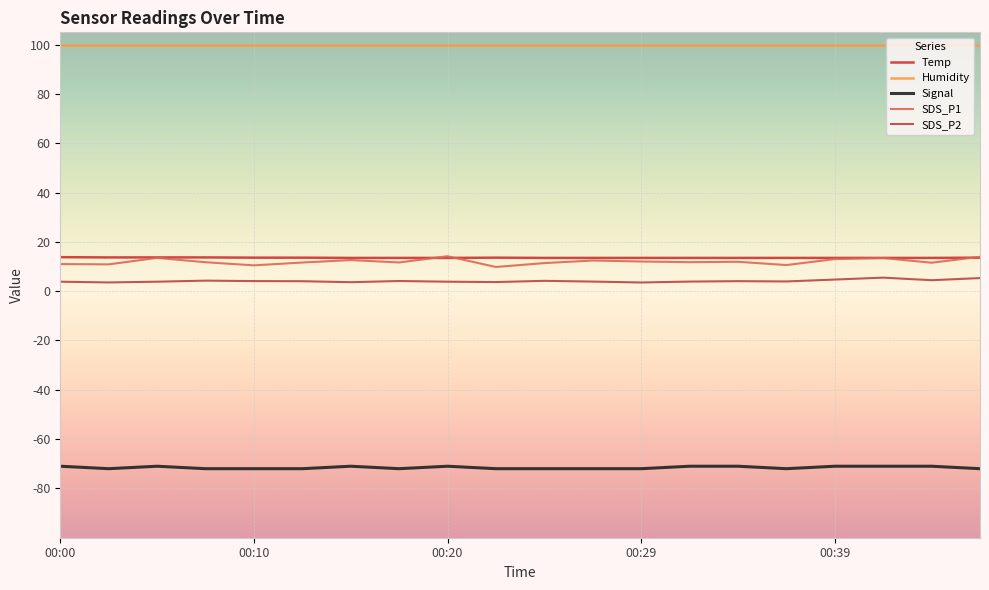

How many series are shown in this chart?

5